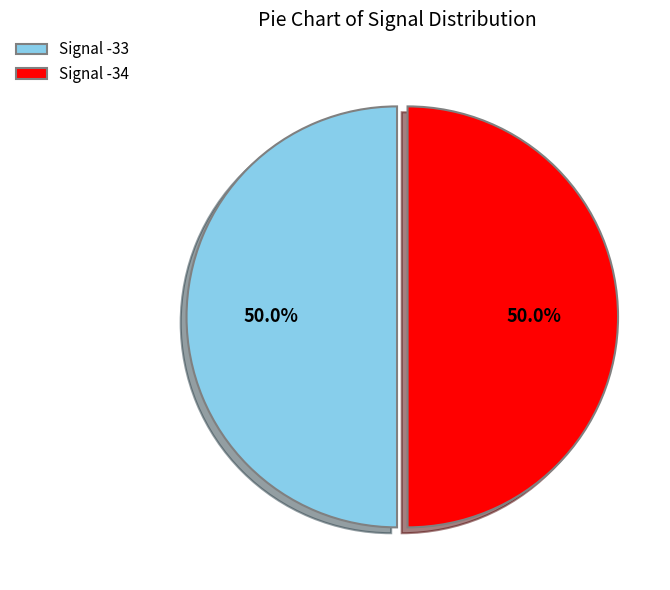

What is the ratio of the value at Signal -33 to the value at Signal -34?

1.0